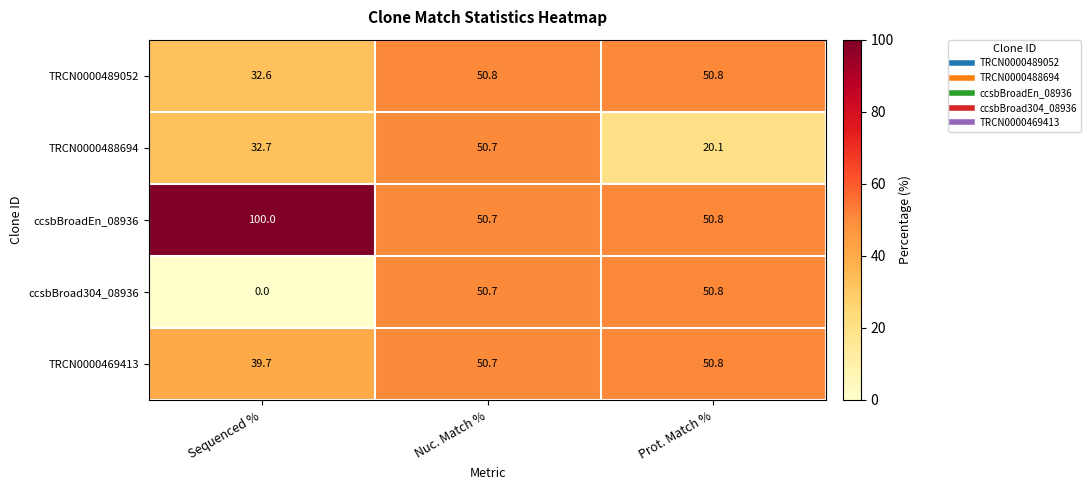

The ccsbBroad304_08936 series shows 50.7 at Nuc. Match %. True or false?

True